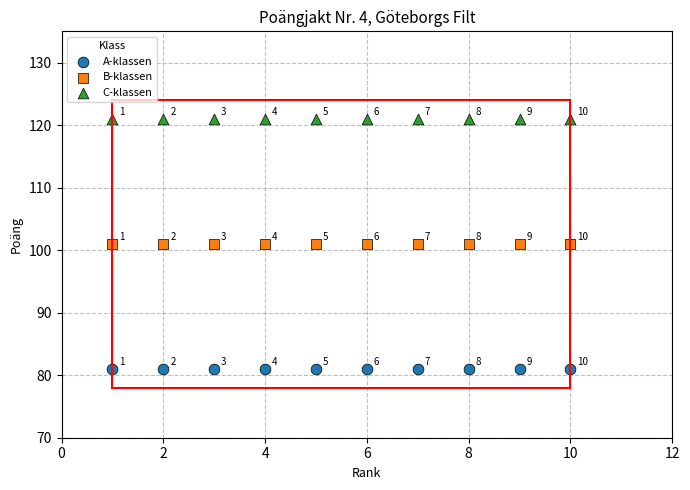

In the A-klassen series, what Y value is closest to 81?

81